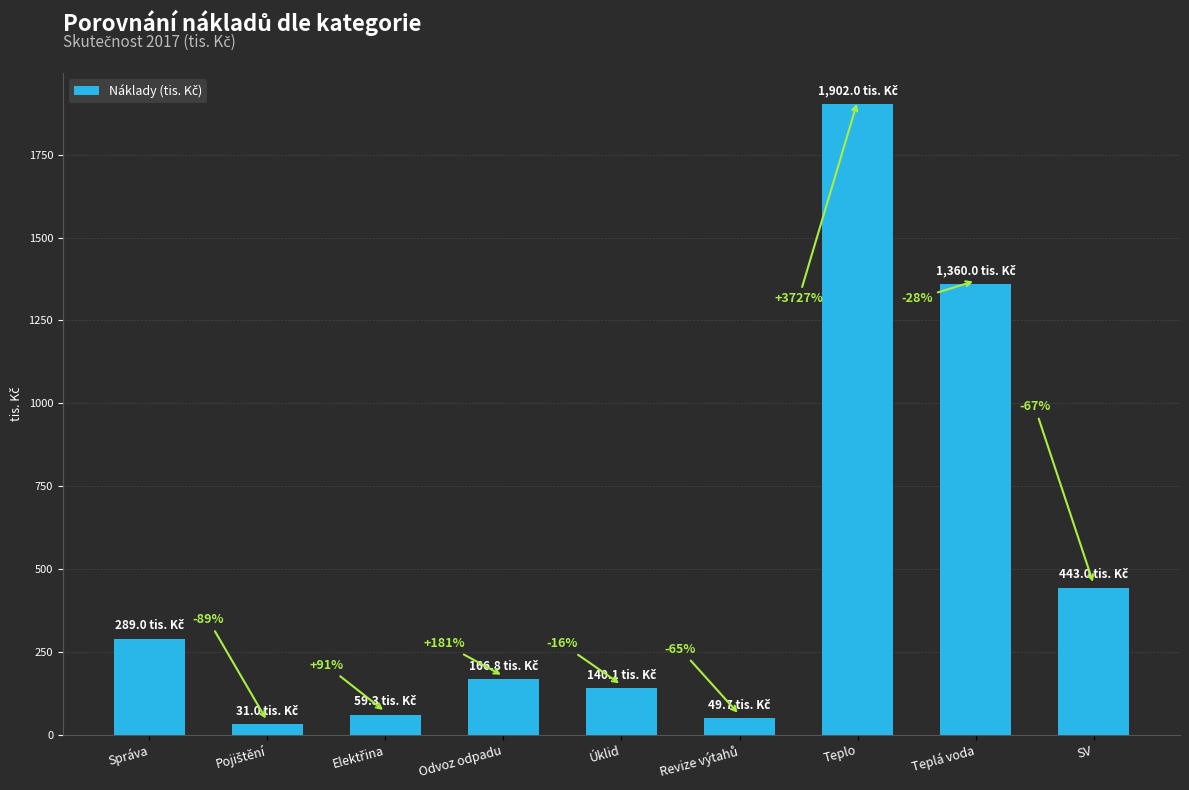

How many bars are there in total?

9